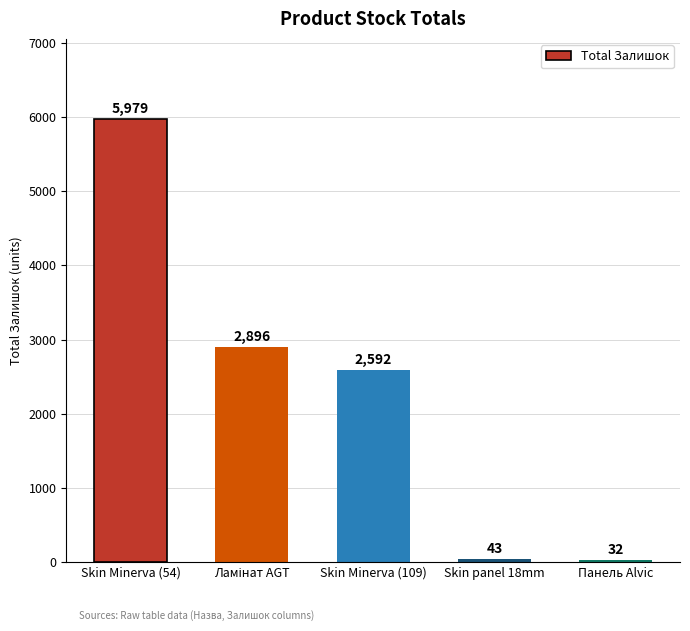

How many bars are there in total?

5